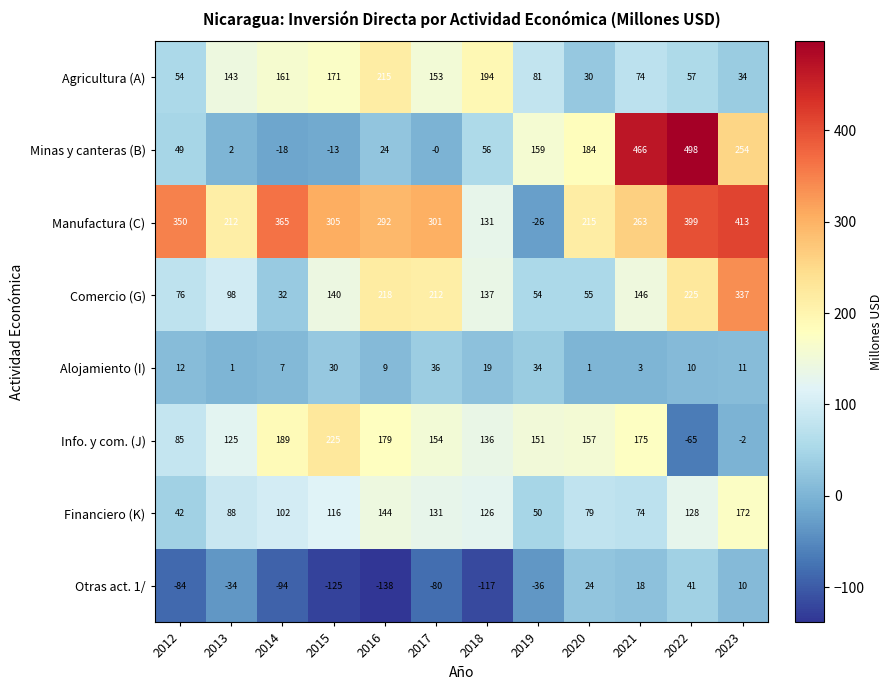

What is the sum of all Agricultura (A) values?

1367